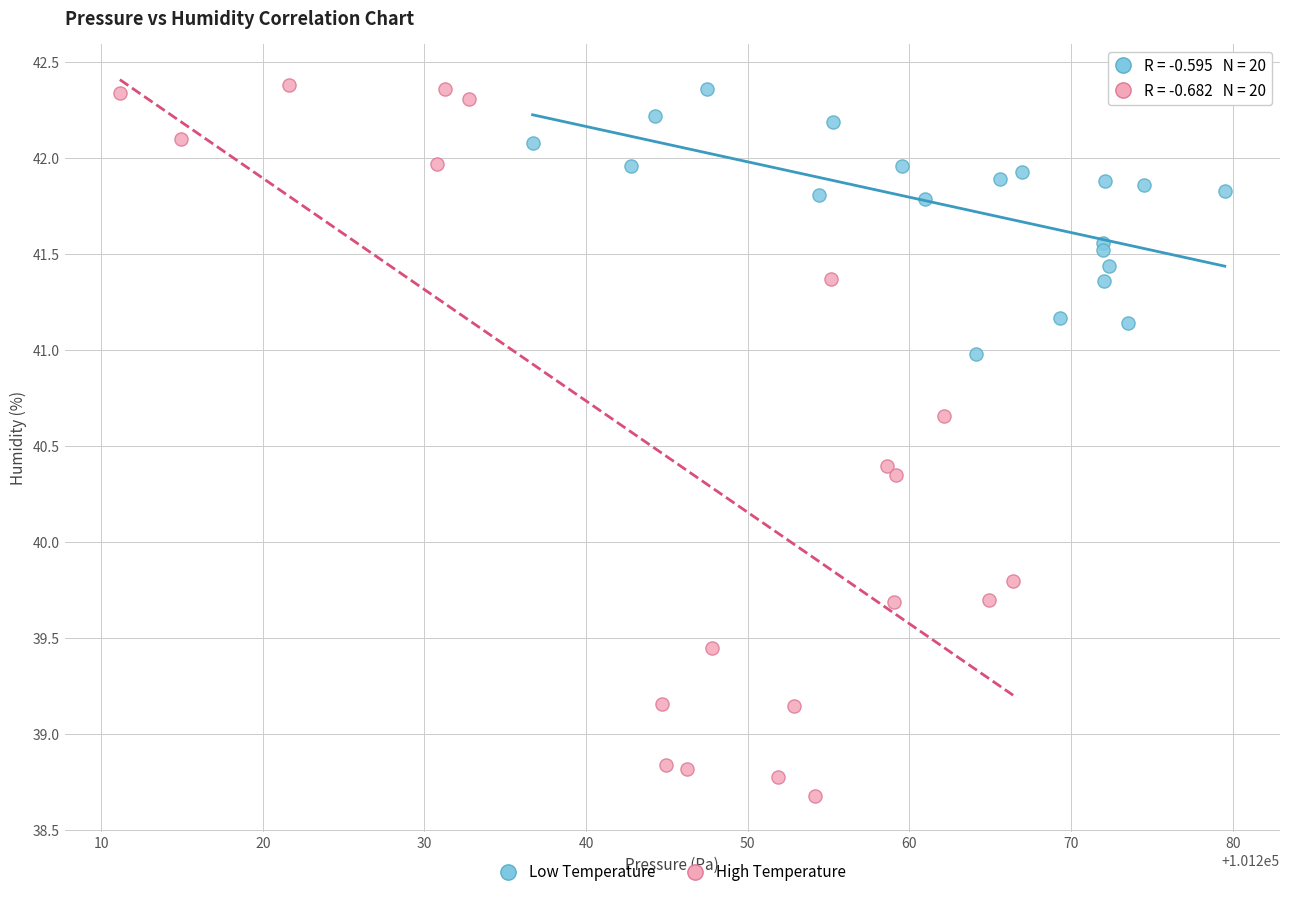

Which series reaches the minimum Y coordinate?

High Temperature